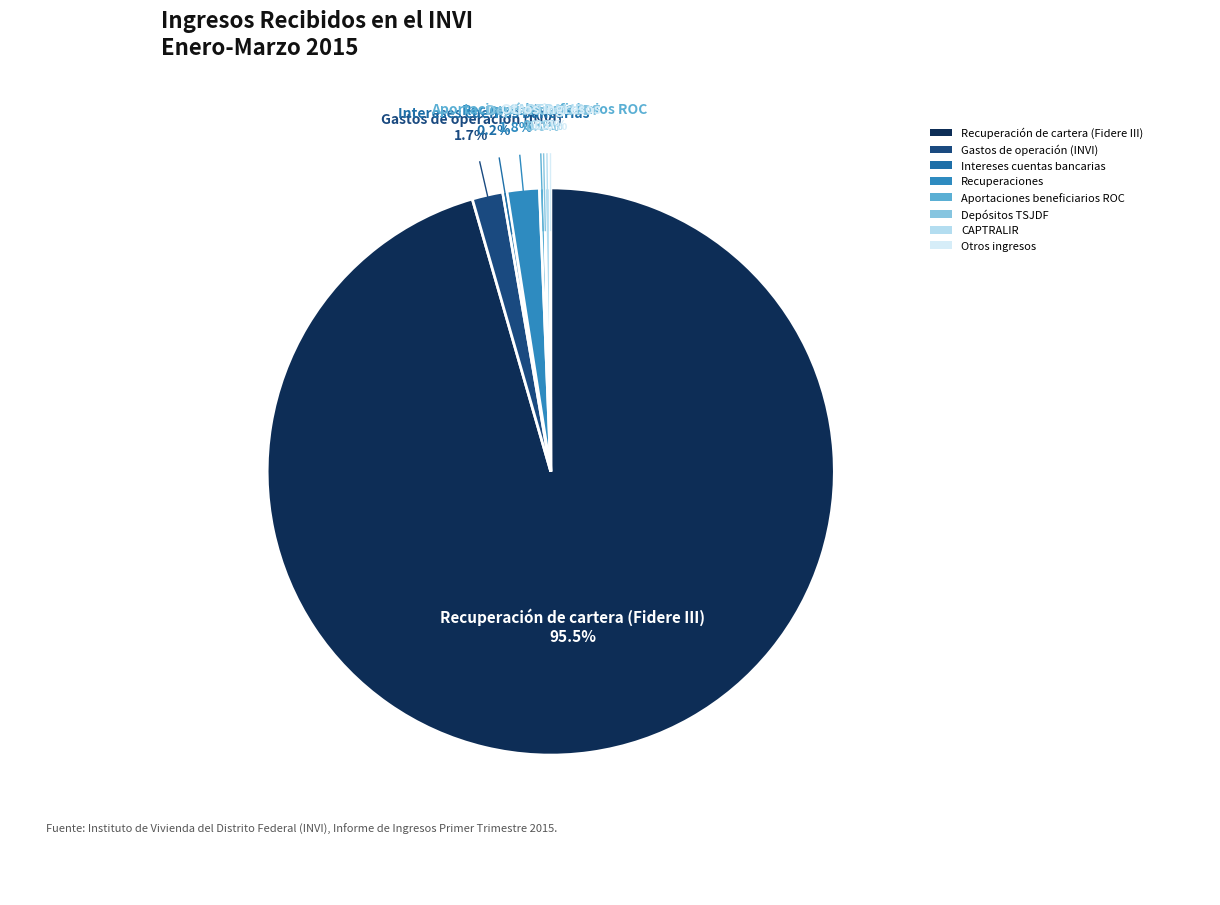

To the nearest percent, what is the difference between the largest and smallest slice percentages?

96%